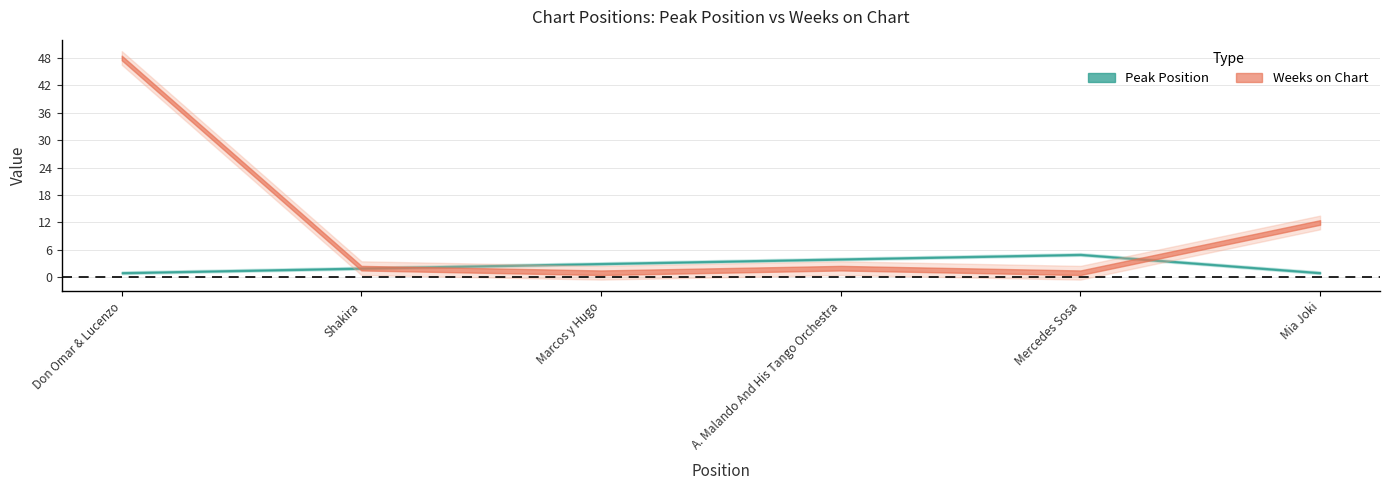

True or false: Peak Position has a value of 1 at 1.

False